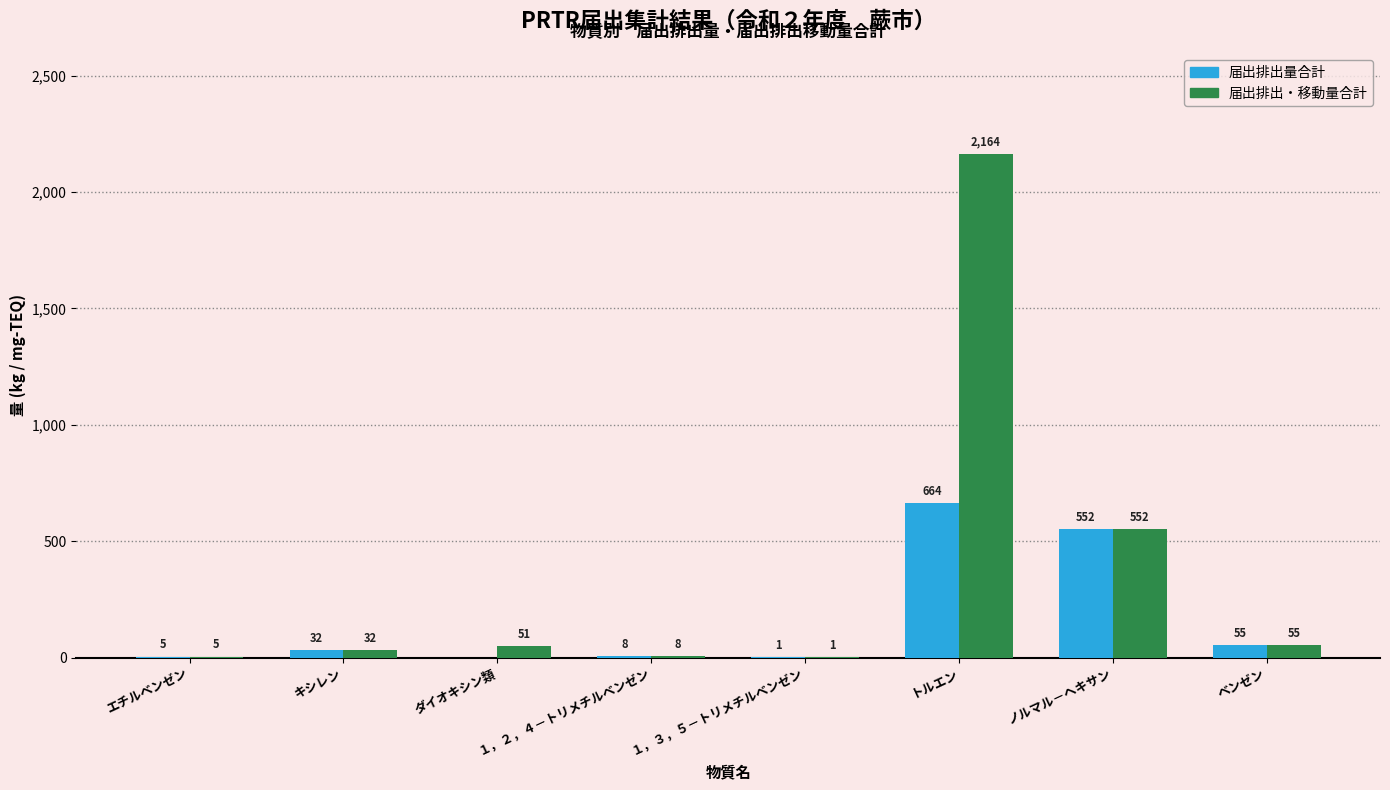

Which series changed the most between １，３，５－トリメチルベンゼン and トルエン?

届出排出・移動量合計